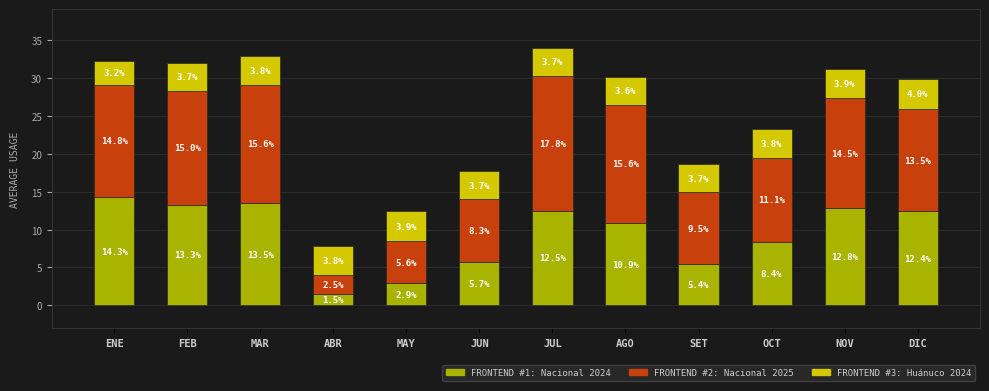

What is the total value across all series at JUN?

17.7